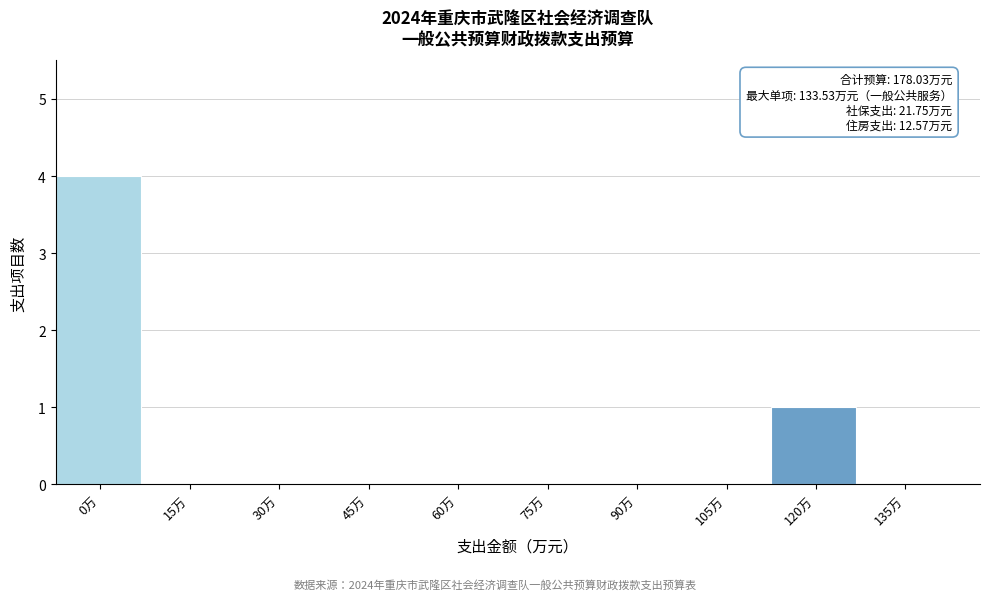

Reading left to right, list all the values displayed in this chart.

0万=4	15万=0	30万=0	45万=0	60万=0	75万=0	90万=0	105万=0	120万=1	135万=0